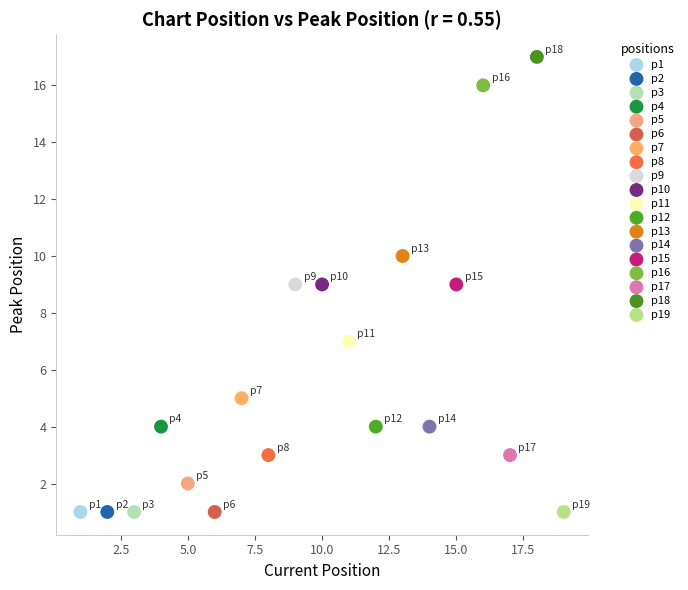

What are all the series names shown in the legend?

p1, p2, p3, p4, p5, p6, p7, p8, p9, p10, p11, p12, p13, p14, p15, p16, p17, p18, p19